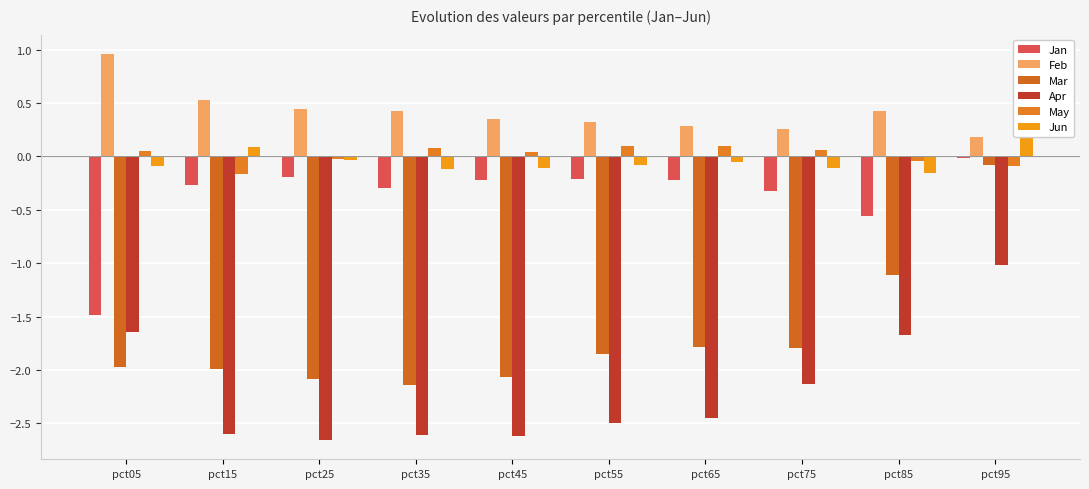

At which label does May reach its minimum?

pct15